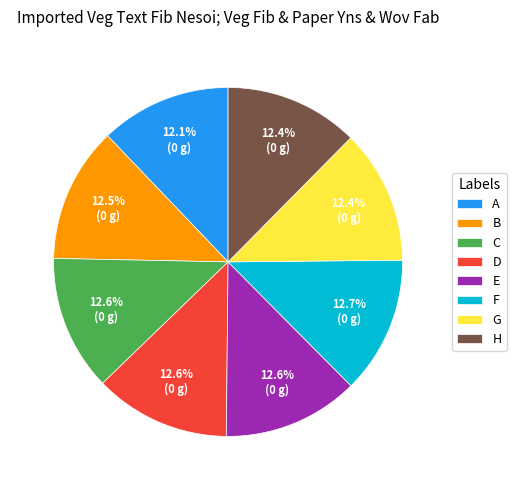

The D slice represents 13% of the pie. True or false?

True